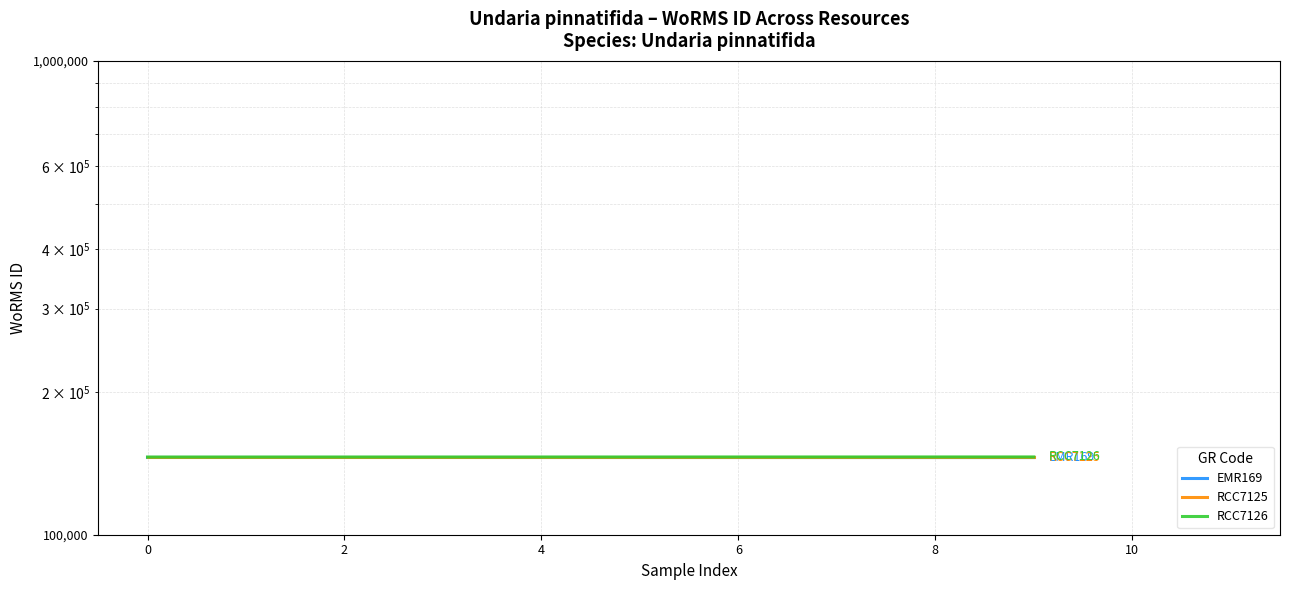

At 8, list the series in order from smallest to largest.

EMR169, RCC7125, RCC7126